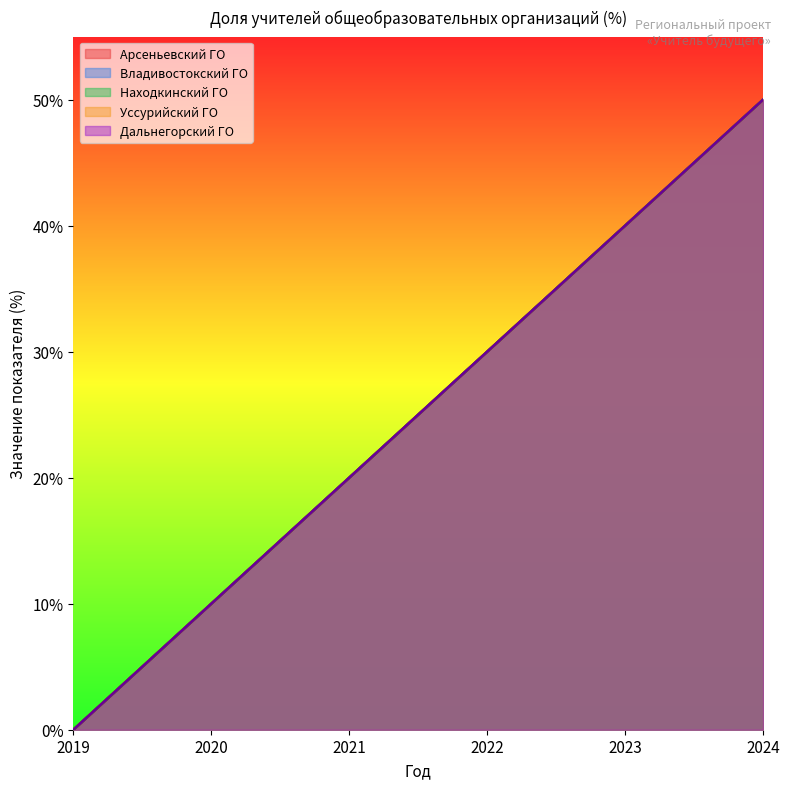

What is the maximum value for Находкинский ГО?

50